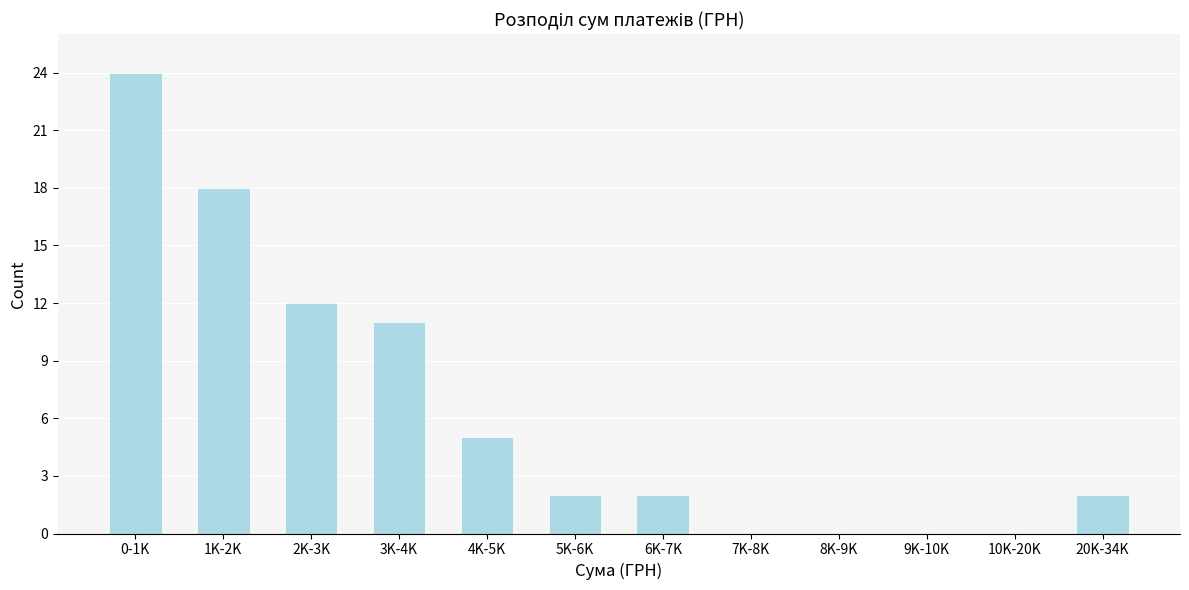

Reading left to right, extract all data points from this chart.

0-1K=24	1K-2K=18	2K-3K=12	3K-4K=11	4K-5K=5	5K-6K=2	6K-7K=2	7K-8K=0	8K-9K=0	9K-10K=0	10K-20K=0	20K-34K=2